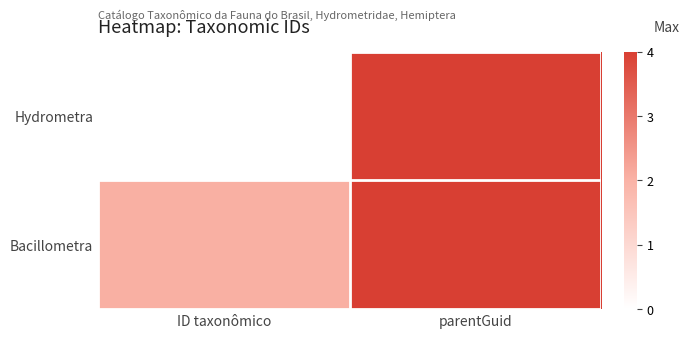

Reading left to right, extract all data points from this chart.

Hydrometra: ID taxonômico=0.0	parentGuid=4.0
Bacillometra: ID taxonômico=2.0	parentGuid=4.0